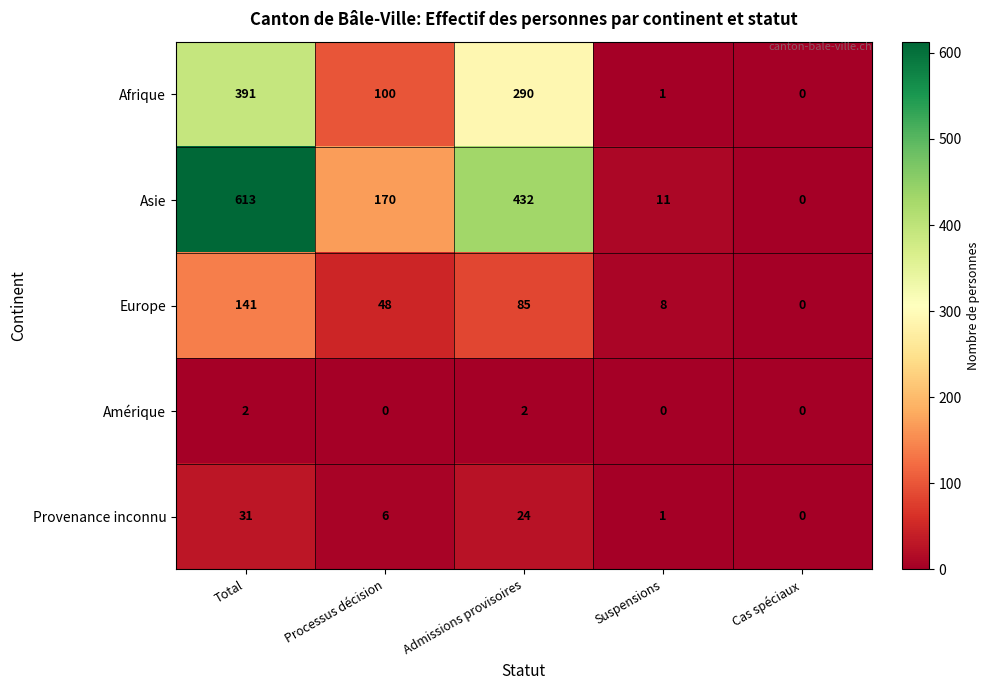

At which category is the sum across all series the highest?

Total